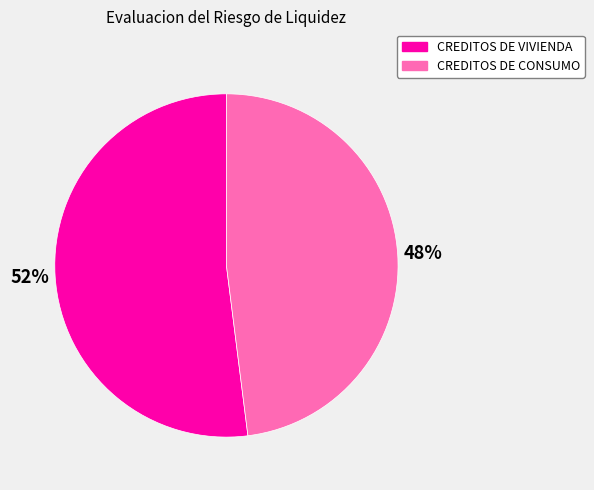

Is there any slice that represents more than half of the pie?

Yes